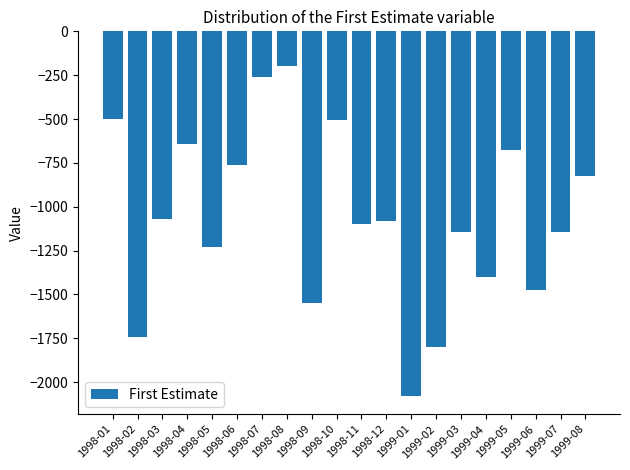

How many bars are there in total?

20